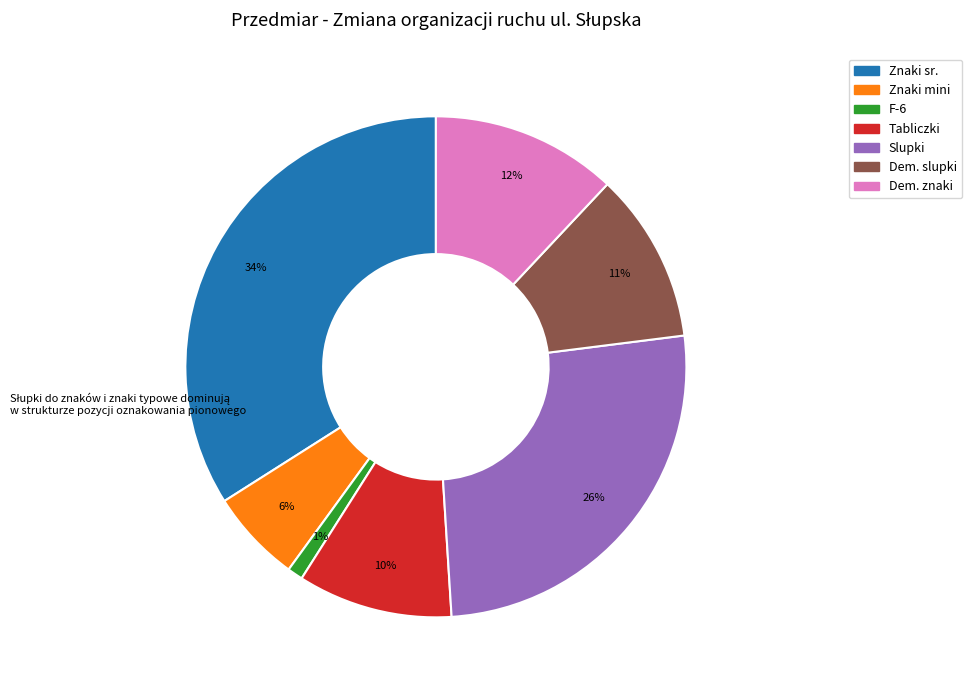

Is there a majority slice in this chart?

No